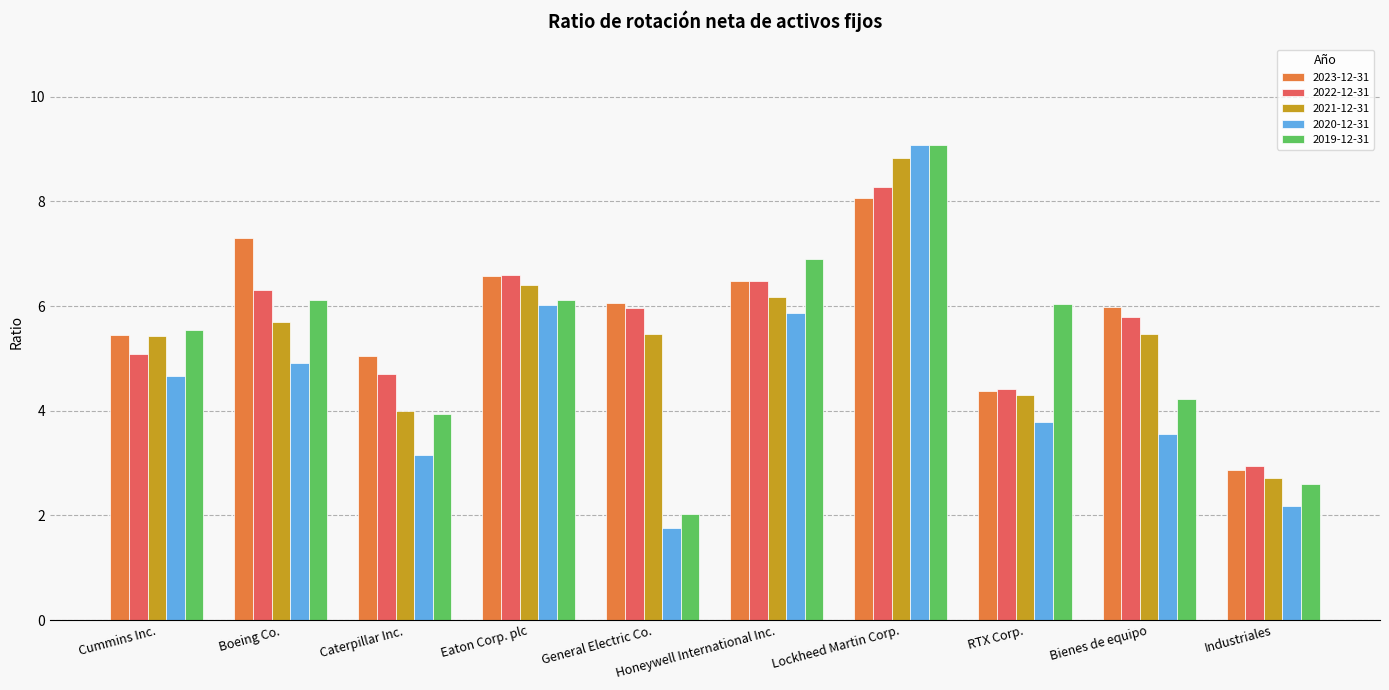

What is the difference between the 2022-12-31 values at Industriales and Cummins Inc.?

2.1